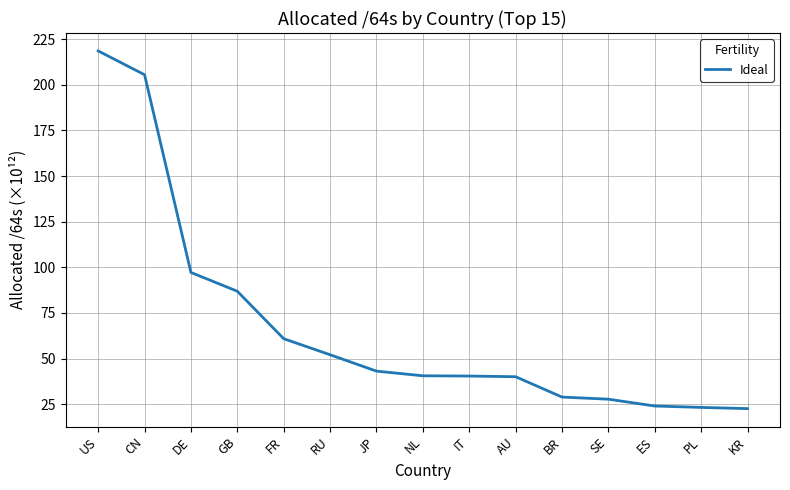

True or false: the data shows 68.6 at IT.

False